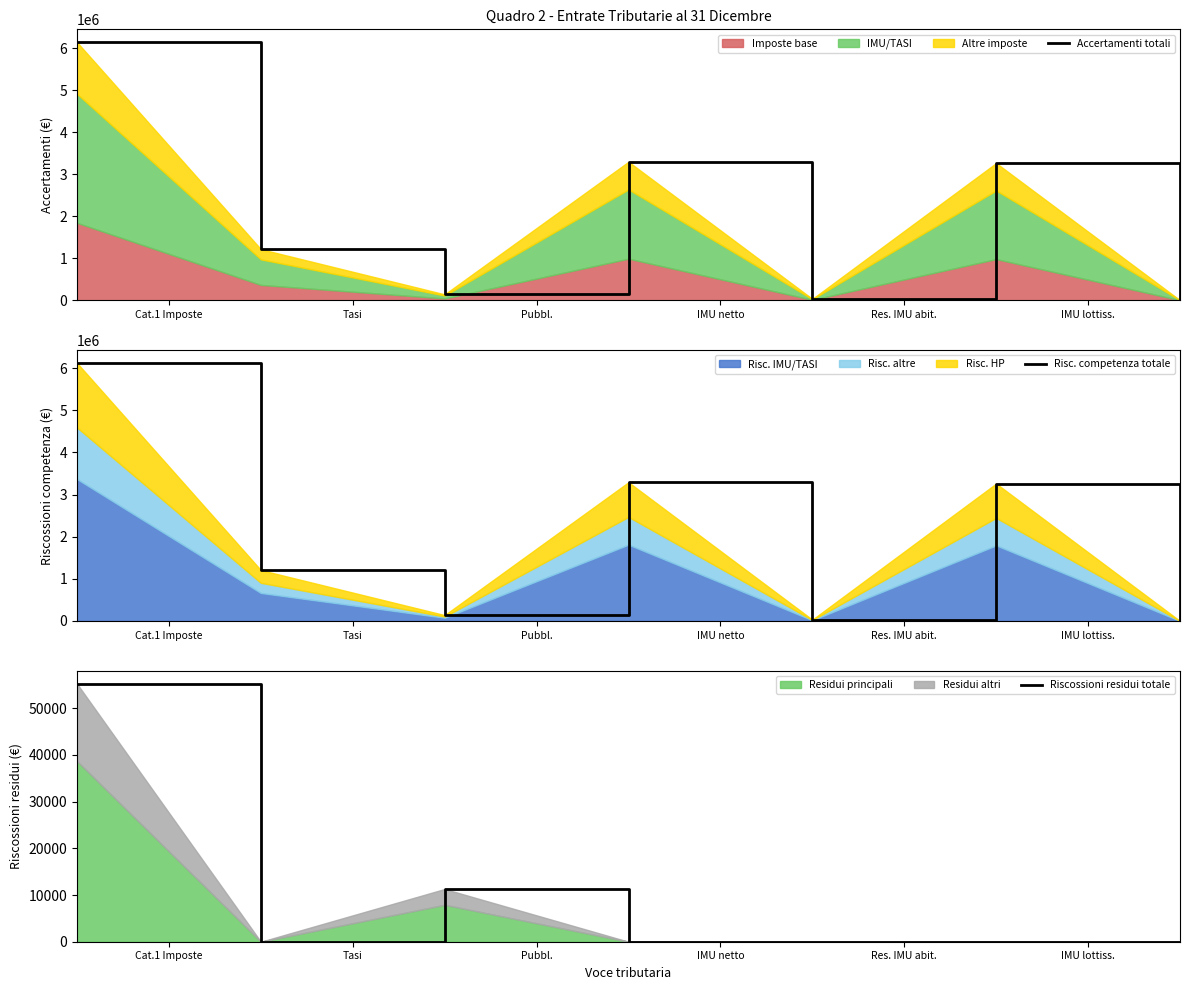

What is the difference between the second highest and minimum values in the Accertamenti totali series?

3294505.5